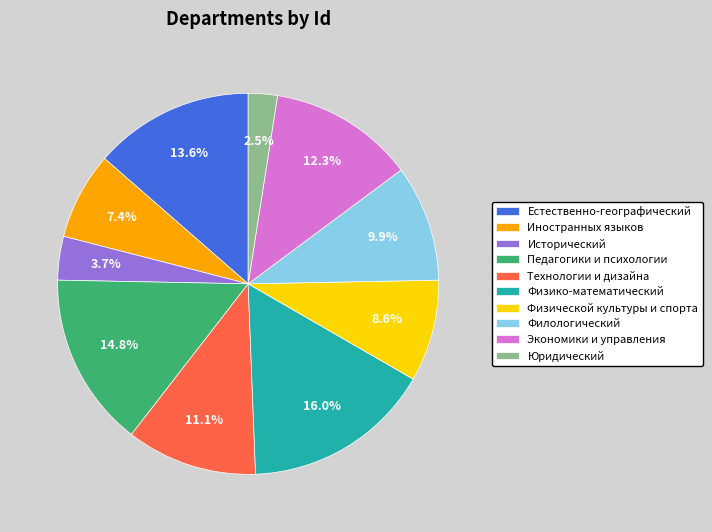

What percentage is the Исторический slice, to the nearest percent?

4%